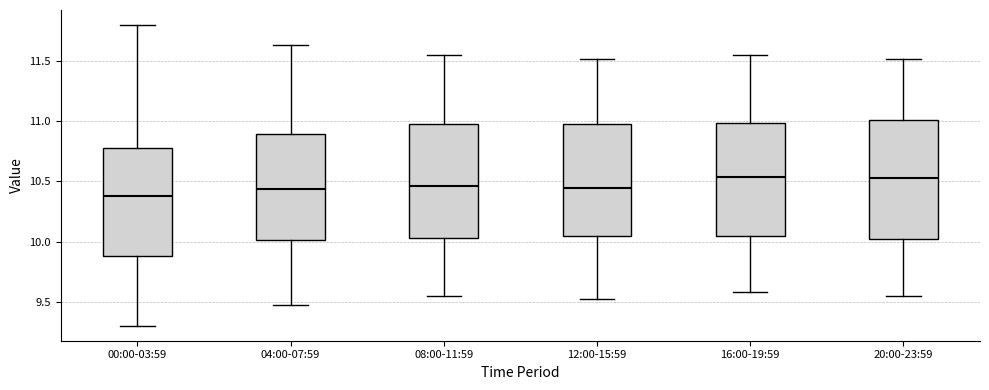

Where is the lower edge of the box for 16:00-19:59 on the y-axis? The values are not printed on the chart, so give them approximately, as read against the axis.

10.05